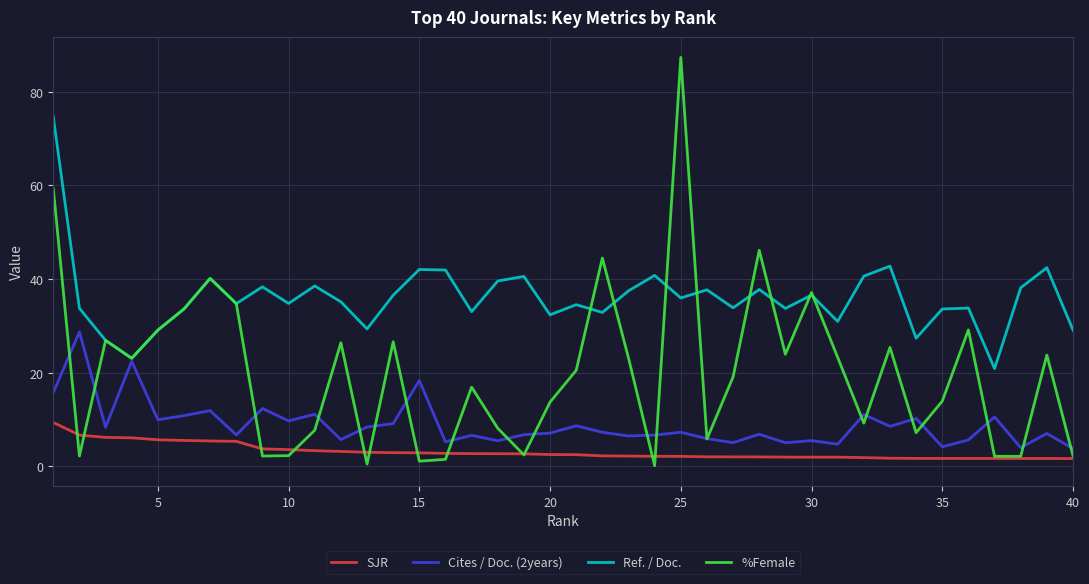

Rank the series by their maximum value, from highest to lowest.

%Female, Ref. / Doc., Cites / Doc. (2years), SJR